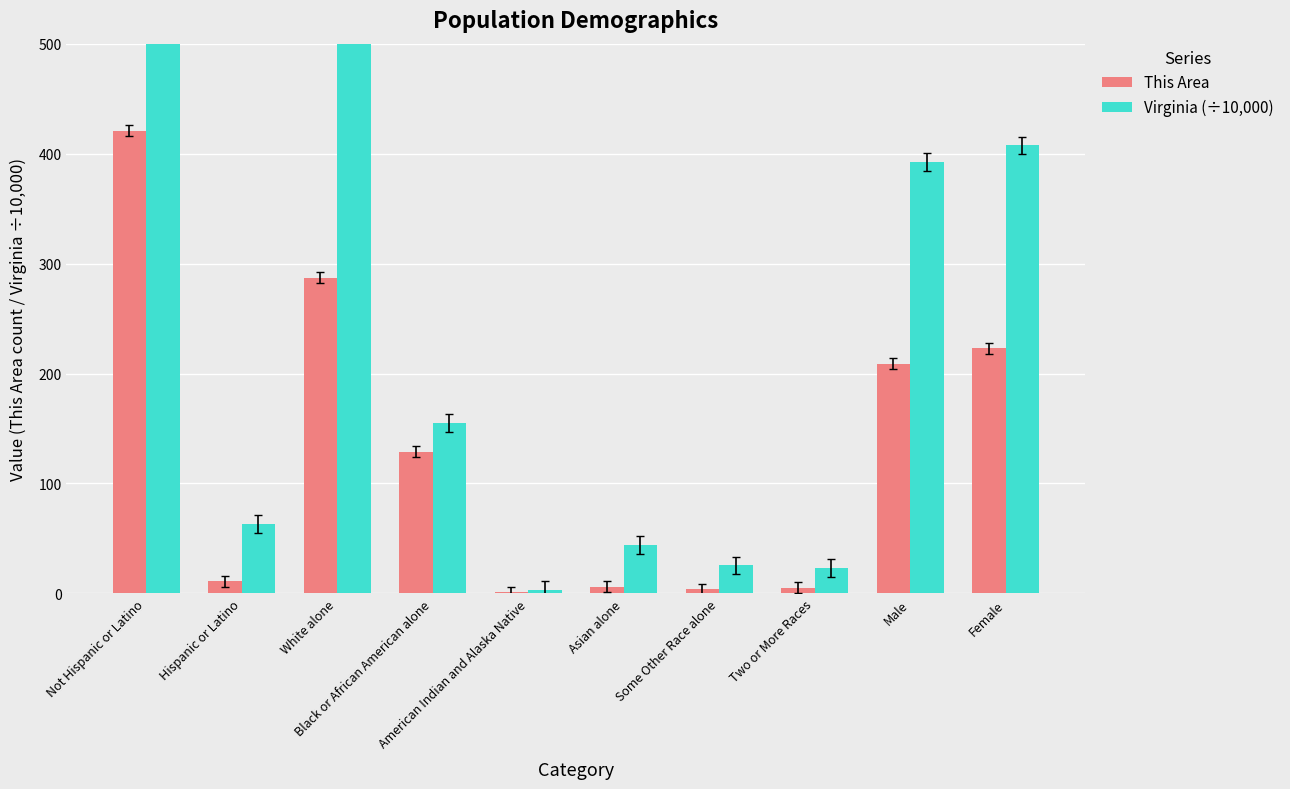

What is the value of the This Area bar at the 1st from the left?

421.0